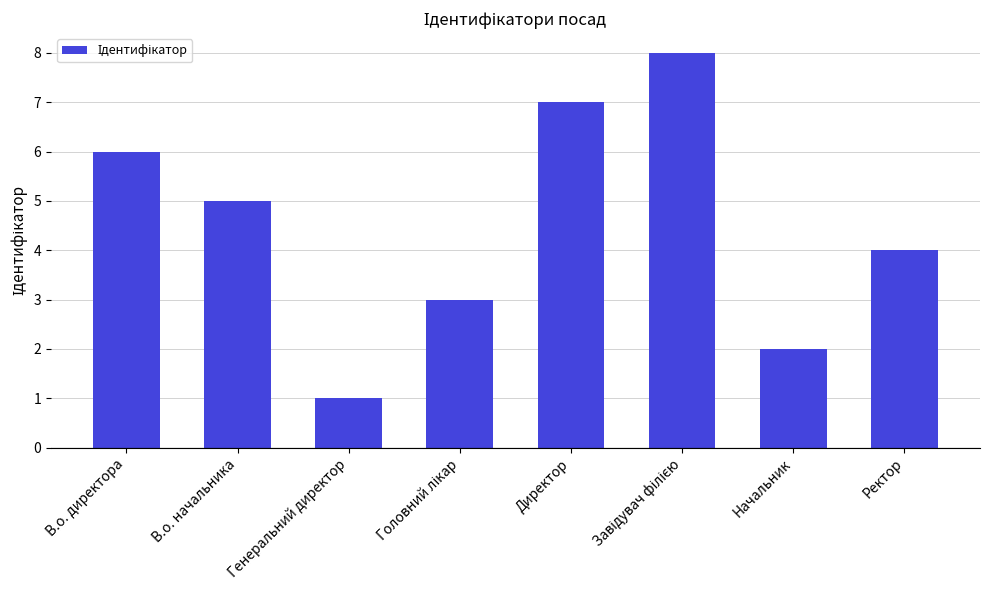

Does the chart contain stacked bars?

No